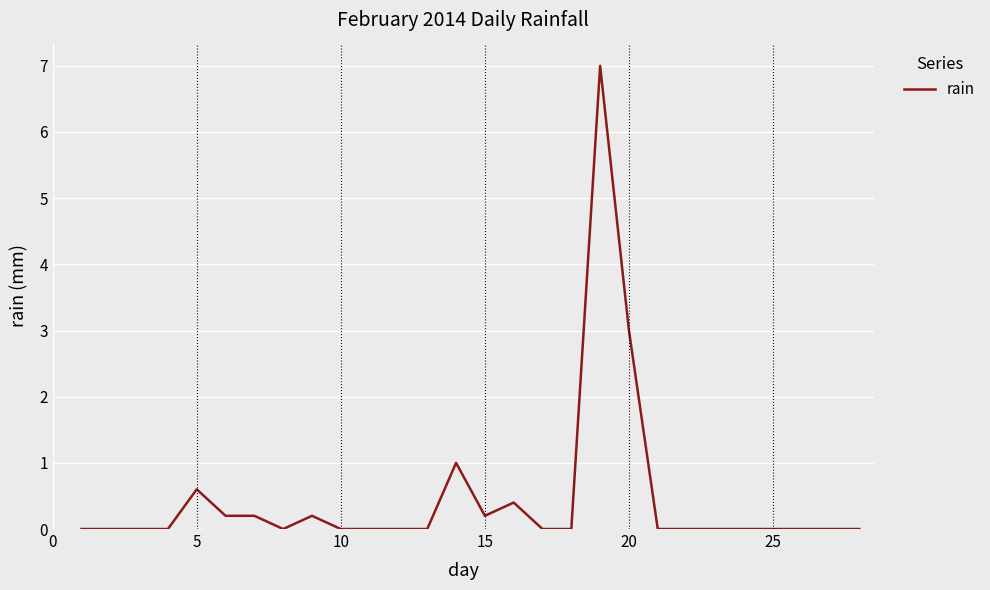

What is the greatest value displayed?

7.0